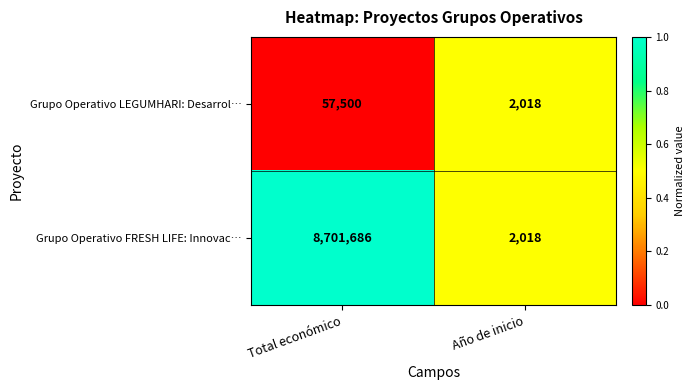

Which series has the largest range (max minus min)?

Grupo Operativo FRESH LIFE: Innovac…